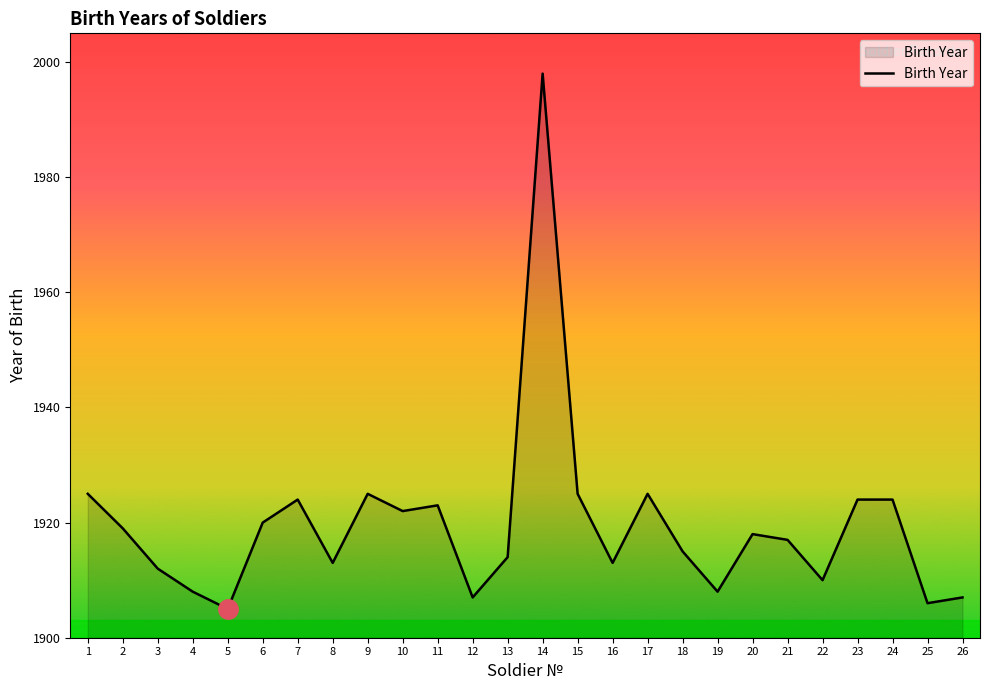

What is the sum of all values?

49907